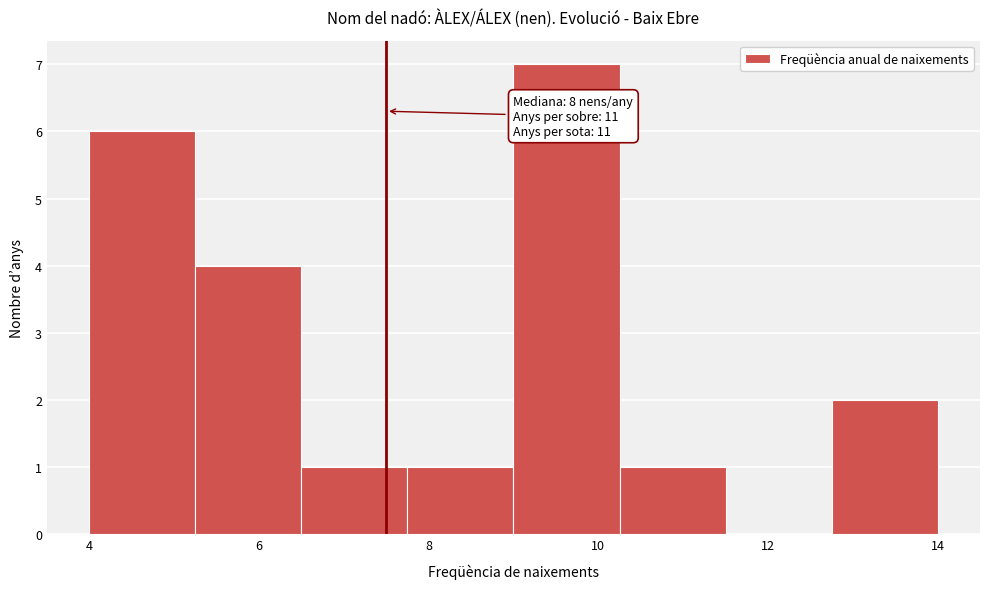

Which range on the x-axis has the tallest bar?

9.00 to 10.25